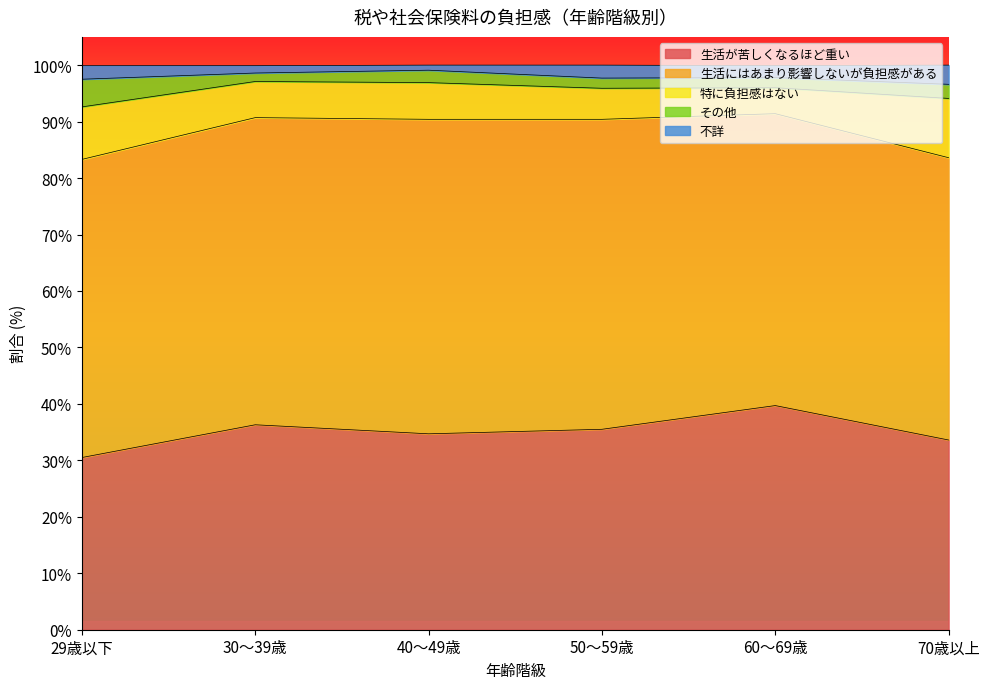

What are all the series names shown in the legend?

生活が苦しくなるほど重い, 生活にはあまり影響しないが負担感がある, 特に負担感はない, その他, 不詳